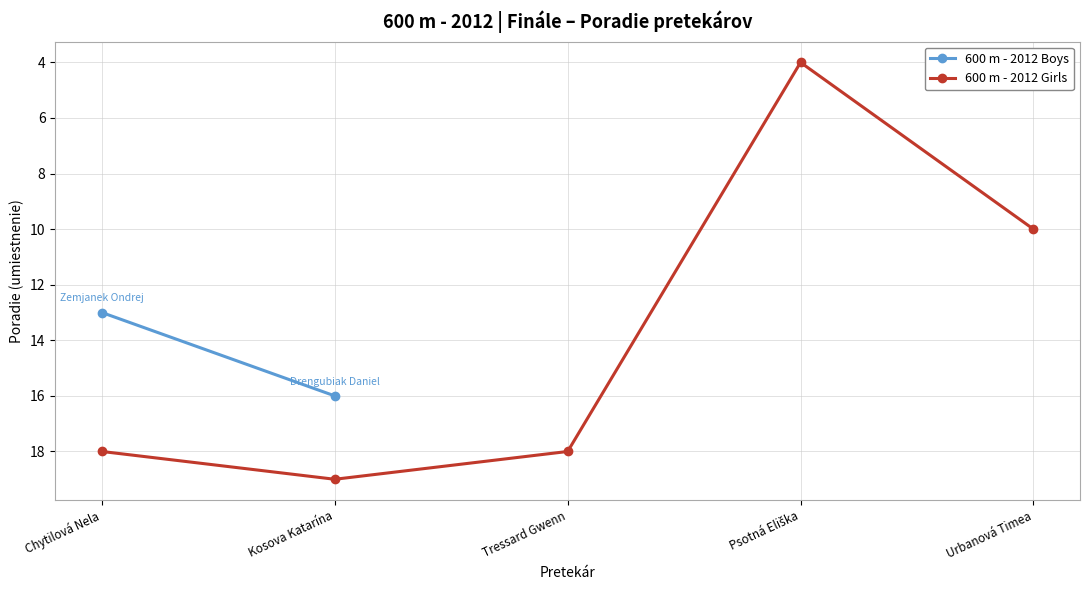

Read the value at Tressard Gwenn, to the nearest 5.

20